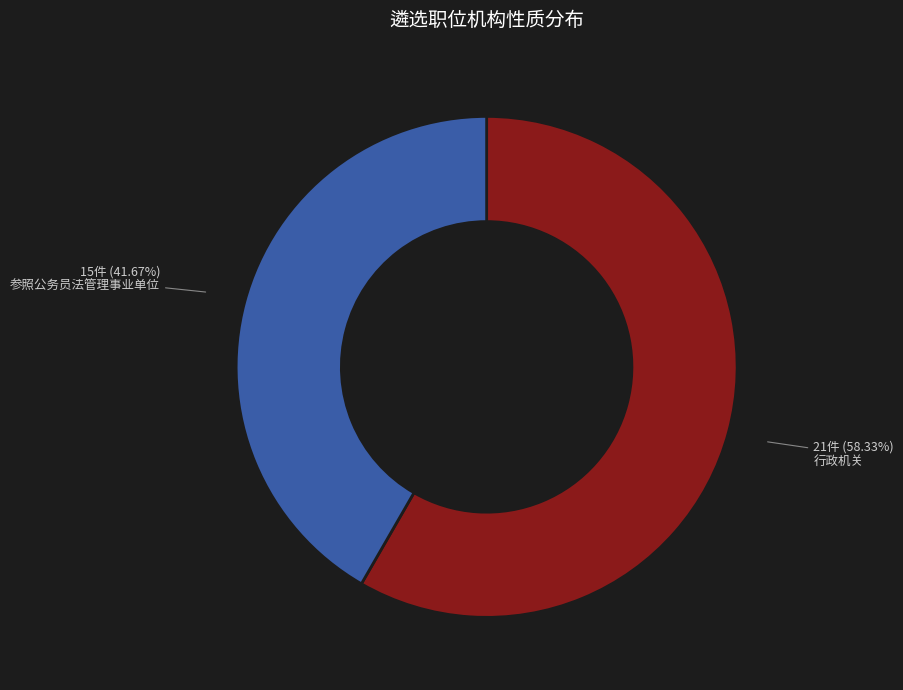

Count the number of slices in the pie.

2